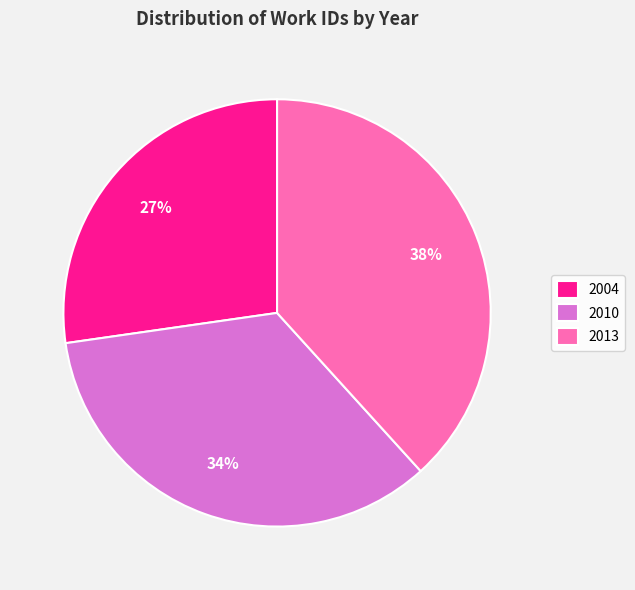

The 2004 slice represents 27% of the pie. True or false?

True